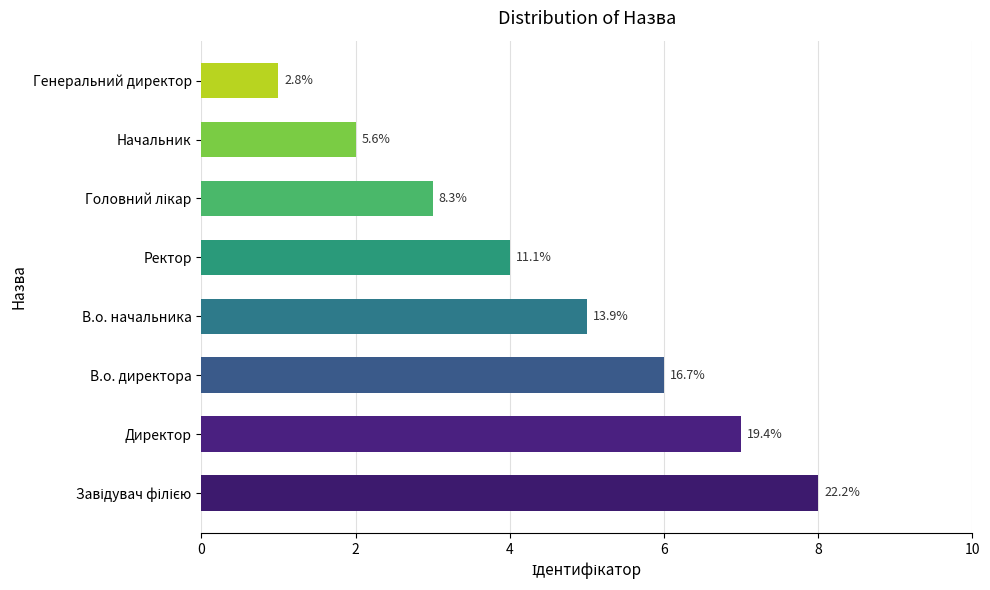

How many bars are there in total?

8